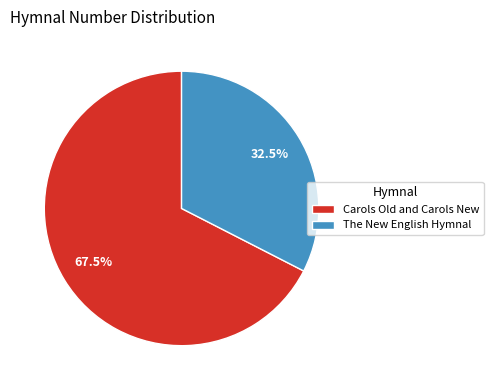

What is the total percentage of The New English Hymnal and Carols Old and Carols New?

100.0%